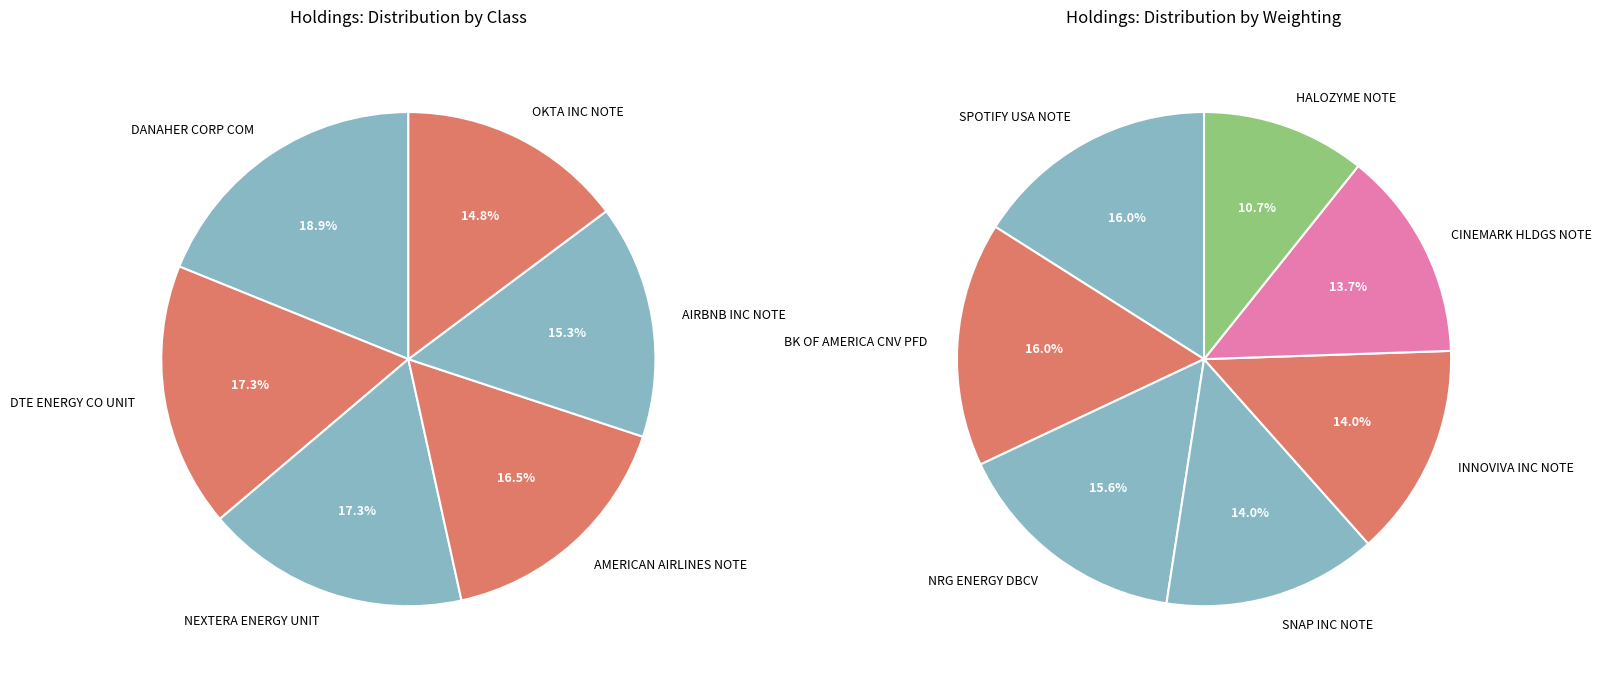

To the nearest percent, what is the difference between the largest and smallest slice percentages?

5%